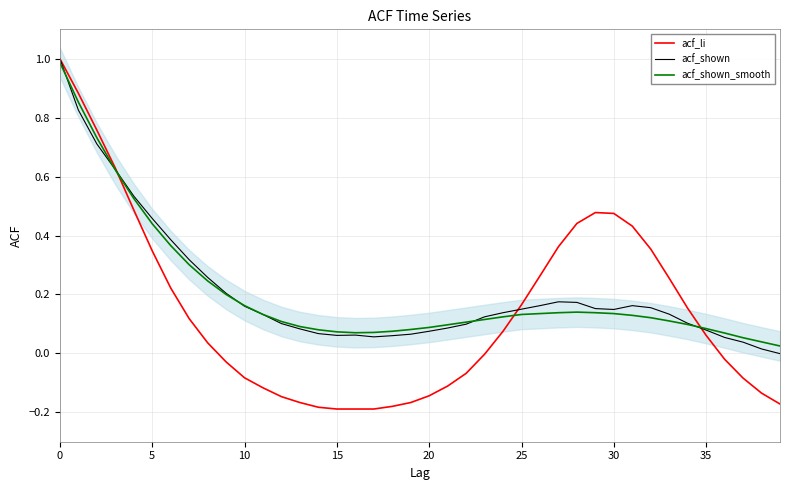

Which series has the largest total across all categories?

acf_shown